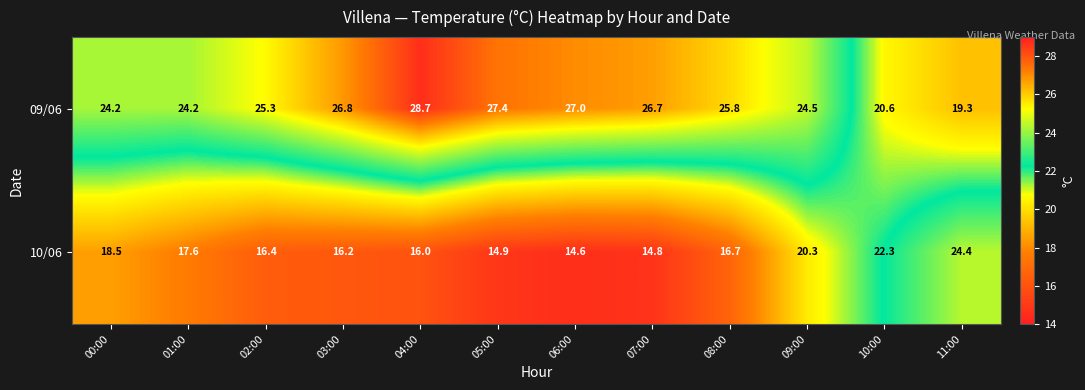

At which category does the chart reach its peak across all series?

04:00